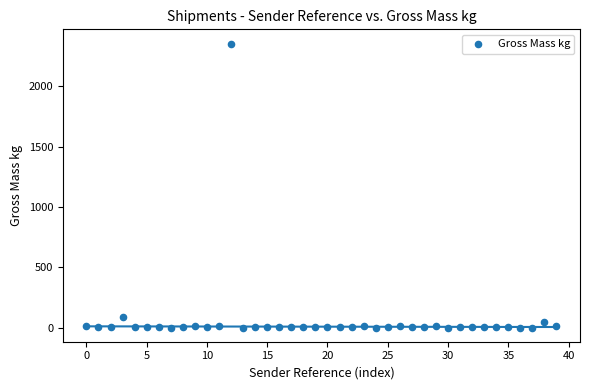

What is the range of Y values (max minus min)?

2352.5